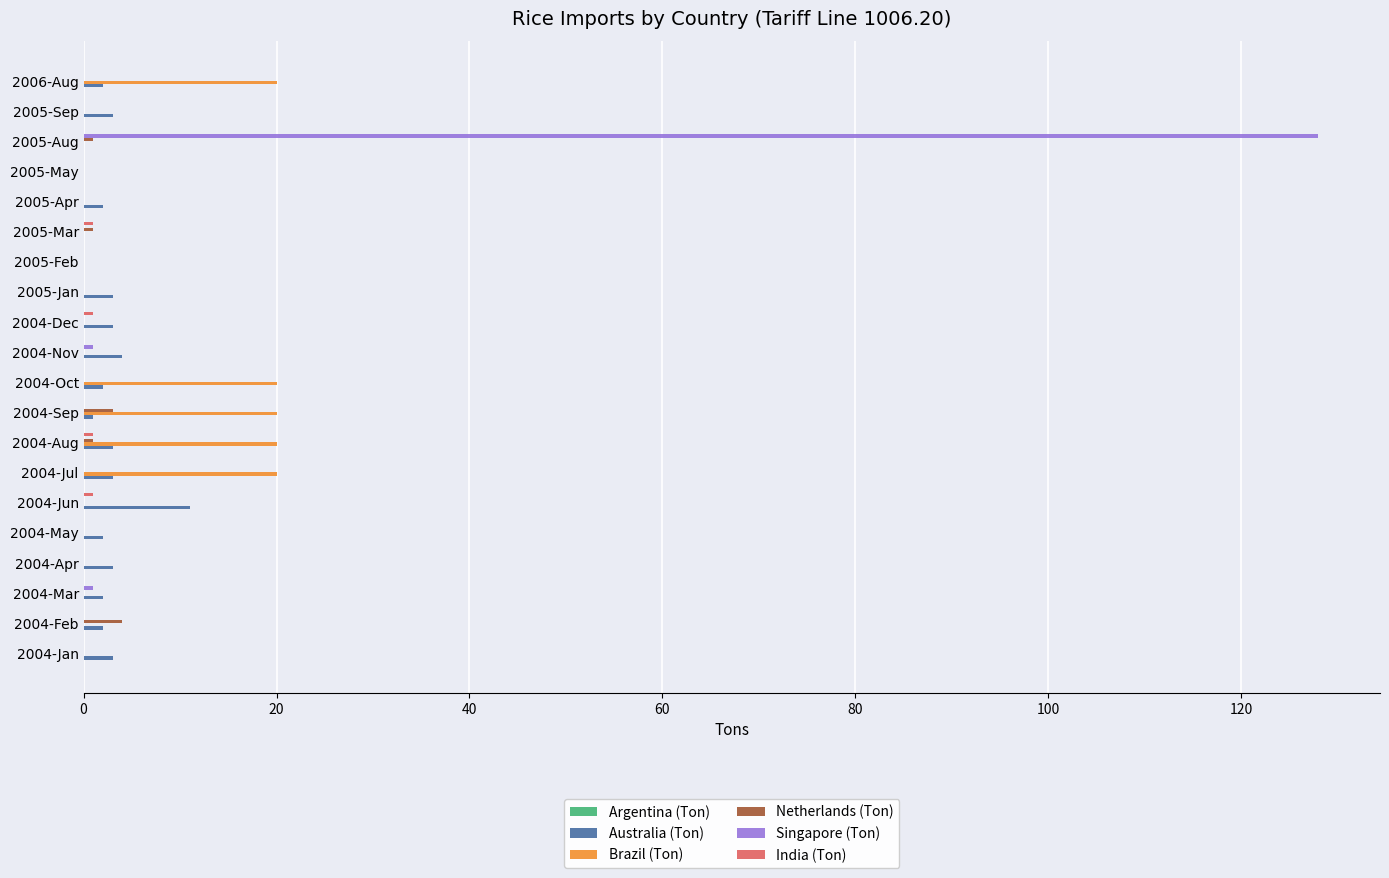

What is the total value across all series at 2004-Jan?

3